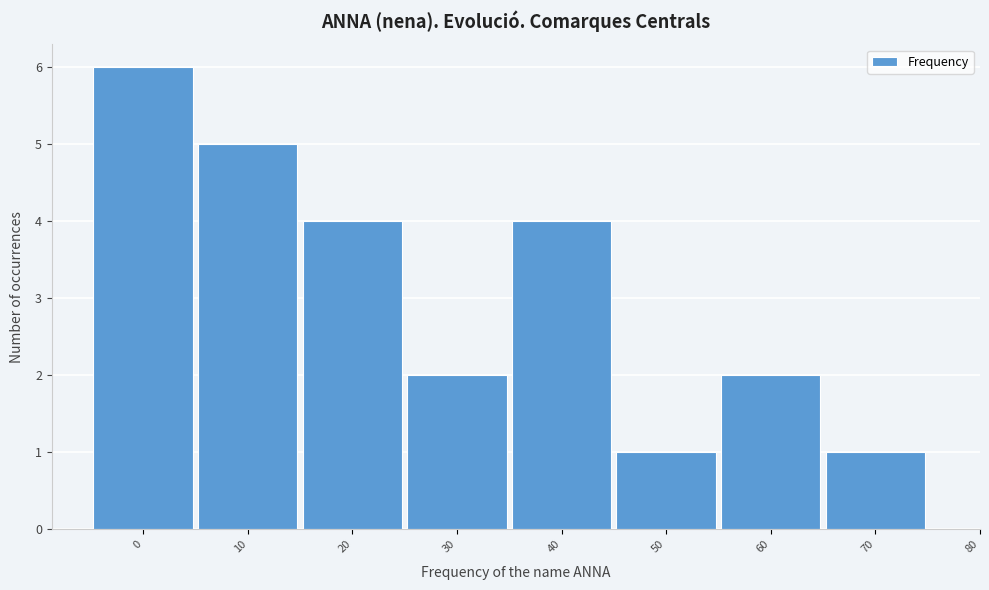

Reading left to right, extract all data points from this chart.

6	5	4	2	4	1	2	1